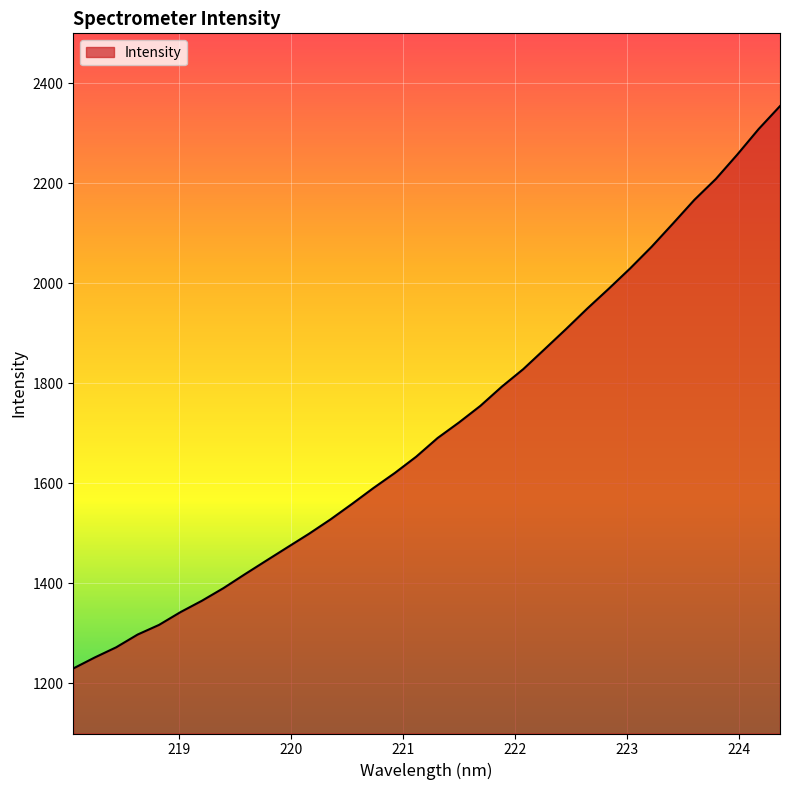

What is the difference between the maximum and minimum values?

1124.5